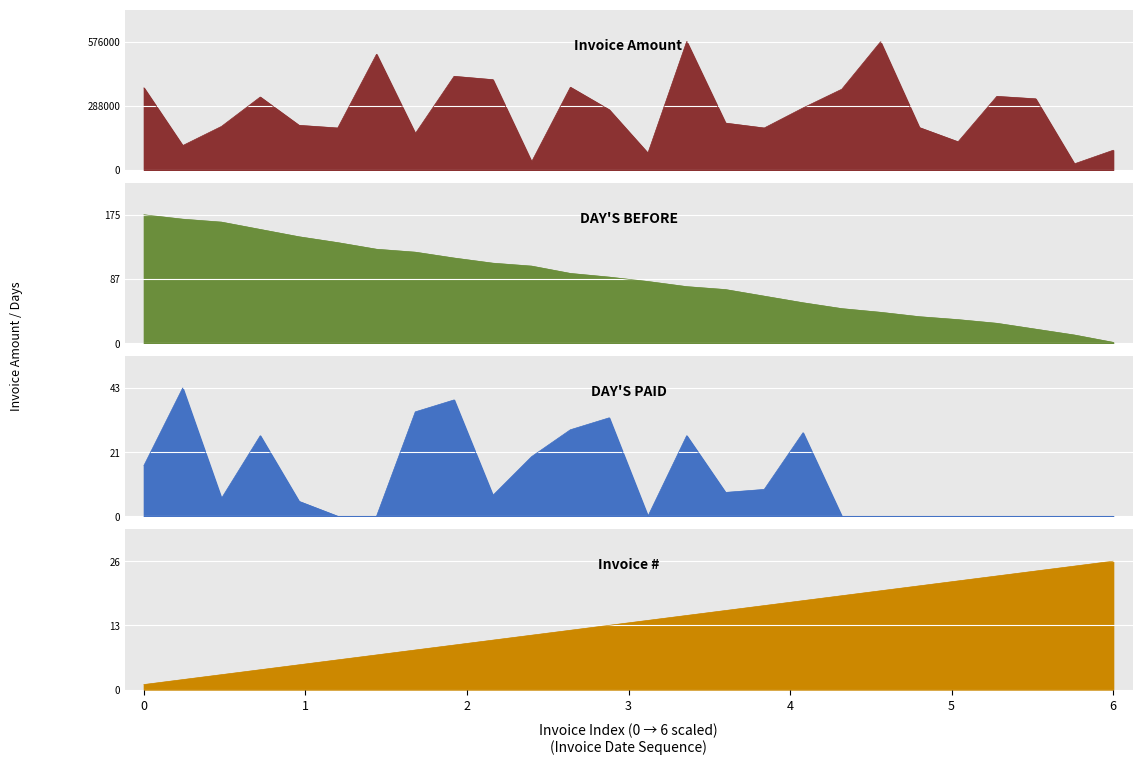

What are all the series names shown in the legend?

Invoice Amount, DAY'S BEFORE, DAY'S PAID, Invoice #